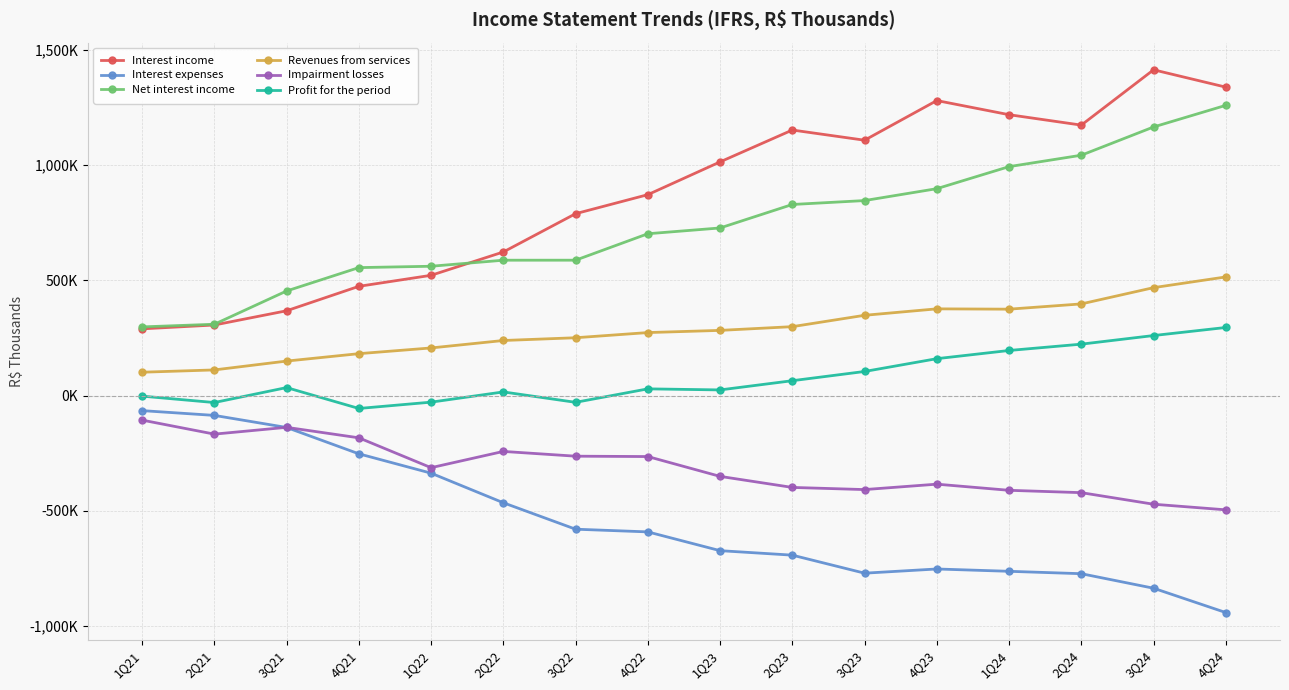

Reading left to right, transcribe all the data shown in this chart.

Interest income: 1Q21=289003.9	2Q21=305659.8	3Q21=367405.9	4Q21=473357.7	1Q22=521159.6	2Q22=622312.6	3Q22=788342.7	4Q22=870843.1	1Q23=1012926.8	2Q23=1151105.0	3Q23=1106935.1	4Q23=1278860.1	1Q24=1217531.0	2Q24=1172415.1	3Q24=1412226.1	4Q24=1337040.7
Interest expenses: 1Q21=-65559.0	2Q21=-86261.0	3Q21=-138587.0	4Q21=-252835.0	1Q22=-336771.0	2Q22=-465041.0	3Q22=-579678.0	4Q22=-591360.0	1Q23=-672771.0	2Q23=-692206.0	3Q23=-770398.0	4Q23=-752198.0	1Q24=-762246.9	2Q24=-772642.6	3Q24=-835616.7	4Q24=-941132.2
Net interest income: 1Q21=297457.3	2Q21=308984.3	3Q21=453160.9	4Q21=554532.3	1Q22=560444.0	2Q22=586650.3	3Q22=586724.5	4Q22=701390.4	1Q23=726481.1	2Q23=828266.0	3Q23=845216.1	4Q23=896833.8	1Q24=992420.7	2Q24=1041865.7	3Q24=1164350.1	4Q24=1258107.8
Revenues from services: 1Q21=100965.0	2Q21=110911.0	3Q21=149283.0	4Q21=181410.0	1Q22=206219.0	2Q22=238515.0	3Q22=250433.0	4Q22=272872.0	1Q23=282353.0	2Q23=298524.0	3Q23=347780.0	4Q23=375724.6	1Q24=374339.2	2Q24=397142.9	3Q24=467667.0	4Q24=514131.4
Impairment losses: 1Q21=-106669.0	2Q21=-167441.0	3Q21=-138005.0	4Q21=-183466.0	1Q22=-312946.0	2Q22=-242464.0	3Q22=-263113.0	4Q22=-264714.0	1Q23=-350681.0	2Q23=-398560.0	3Q23=-407899.0	4Q23=-384444.0	1Q24=-411048.0	2Q24=-421247.7	3Q24=-471426.7	4Q24=-495730.0
Profit for the period: 1Q21=-2693.1	2Q21=-30498.2	3Q21=34348.1	4Q21=-56225.3	1Q22=-28822.0	2Q22=15525.3	3Q22=-29595.5	4Q22=28813.4	1Q23=24216.0	2Q23=64172.0	3Q23=104161.0	4Q23=159712.9	1Q24=195220.0	2Q24=222664.3	3Q24=260010.1	4Q24=294946.7